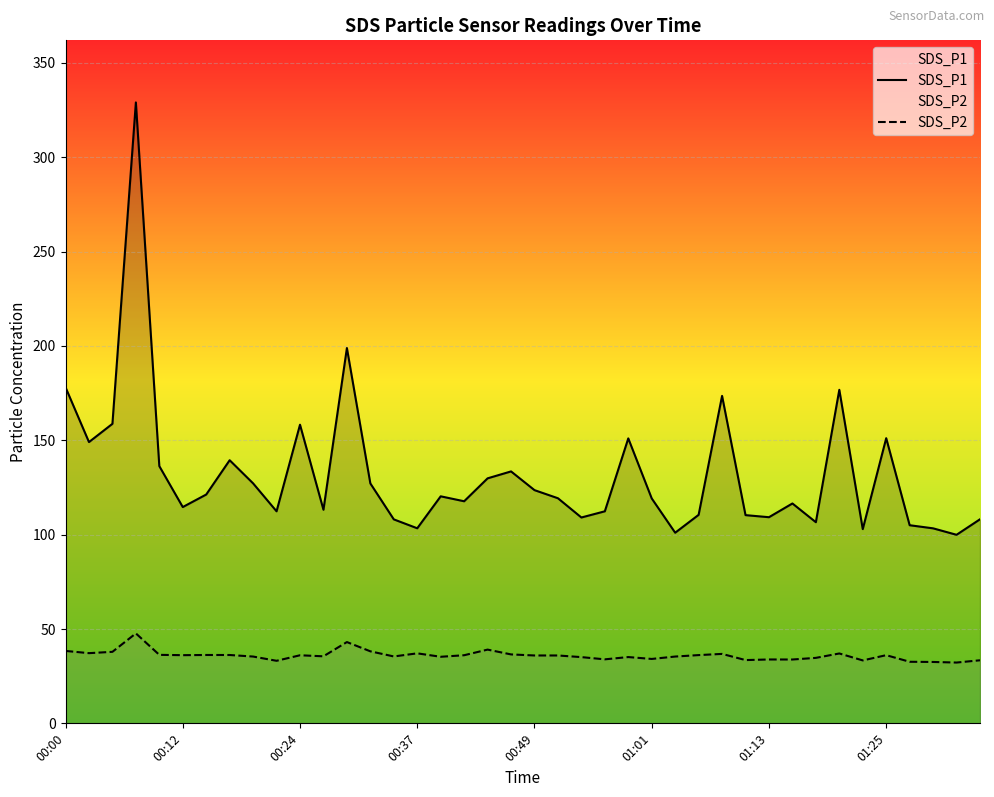

True or false: SDS_P2 has a value of 33.4 at 39.

True